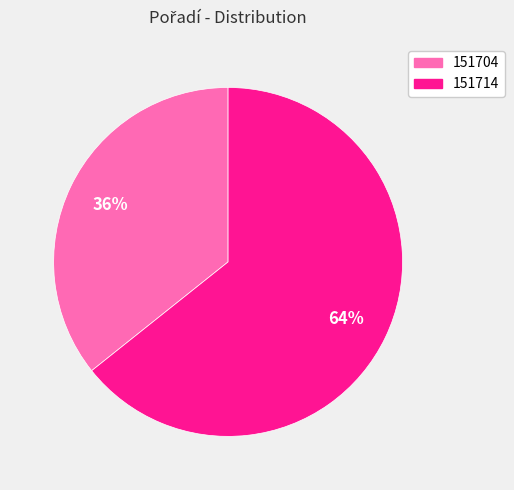

How many slices are in this pie chart?

2